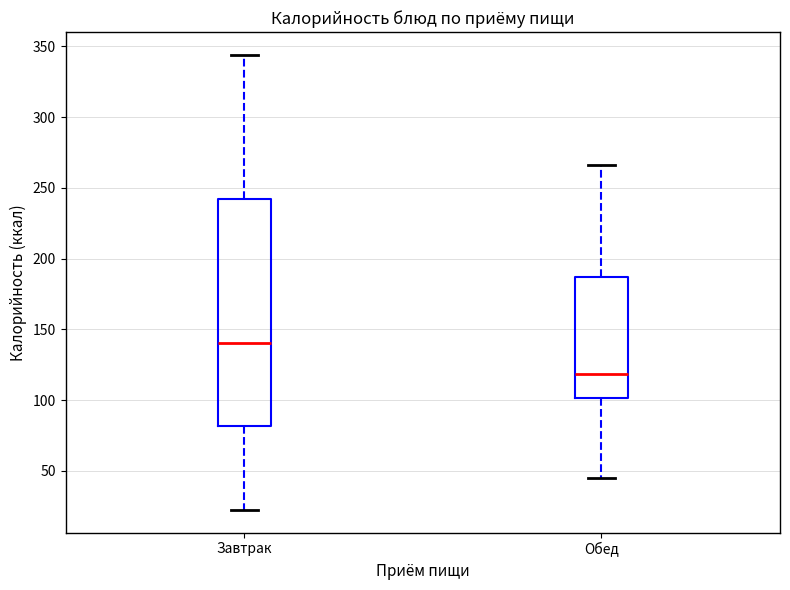

Where does the lower whisker of the box for Завтрак end on the y-axis? The values are not printed on the chart, so give them approximately, as read against the axis.

20